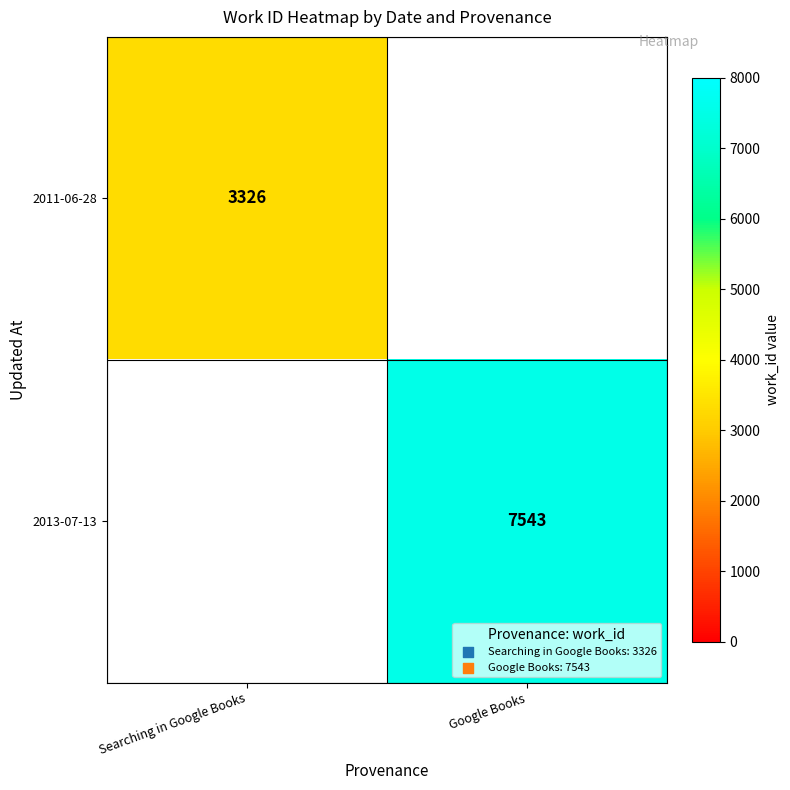

The value of 2011-06-28 at Searching in Google Books is 1571. True or false?

False